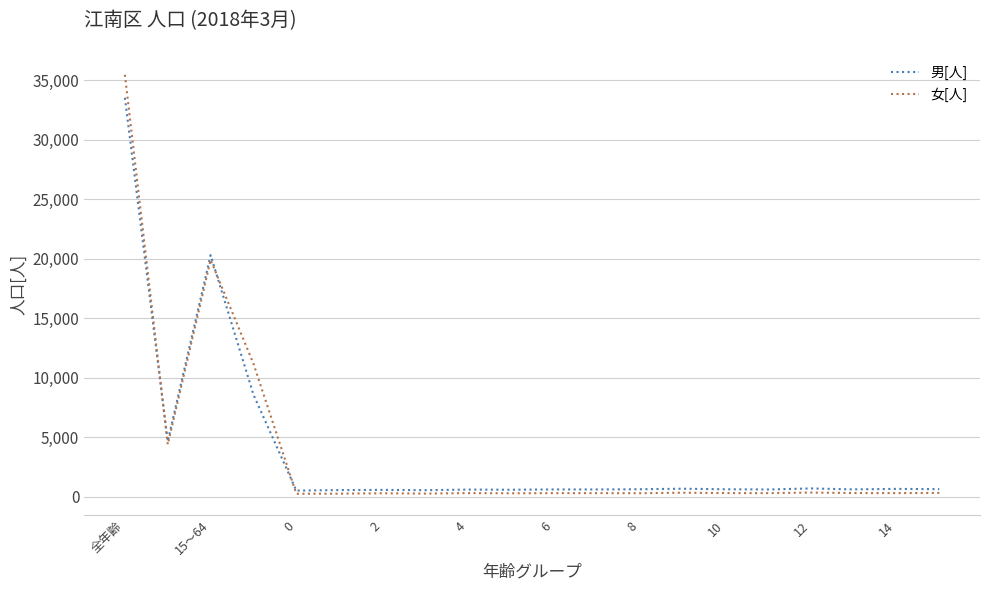

At how many categories does at least one series exceed 7320?

3